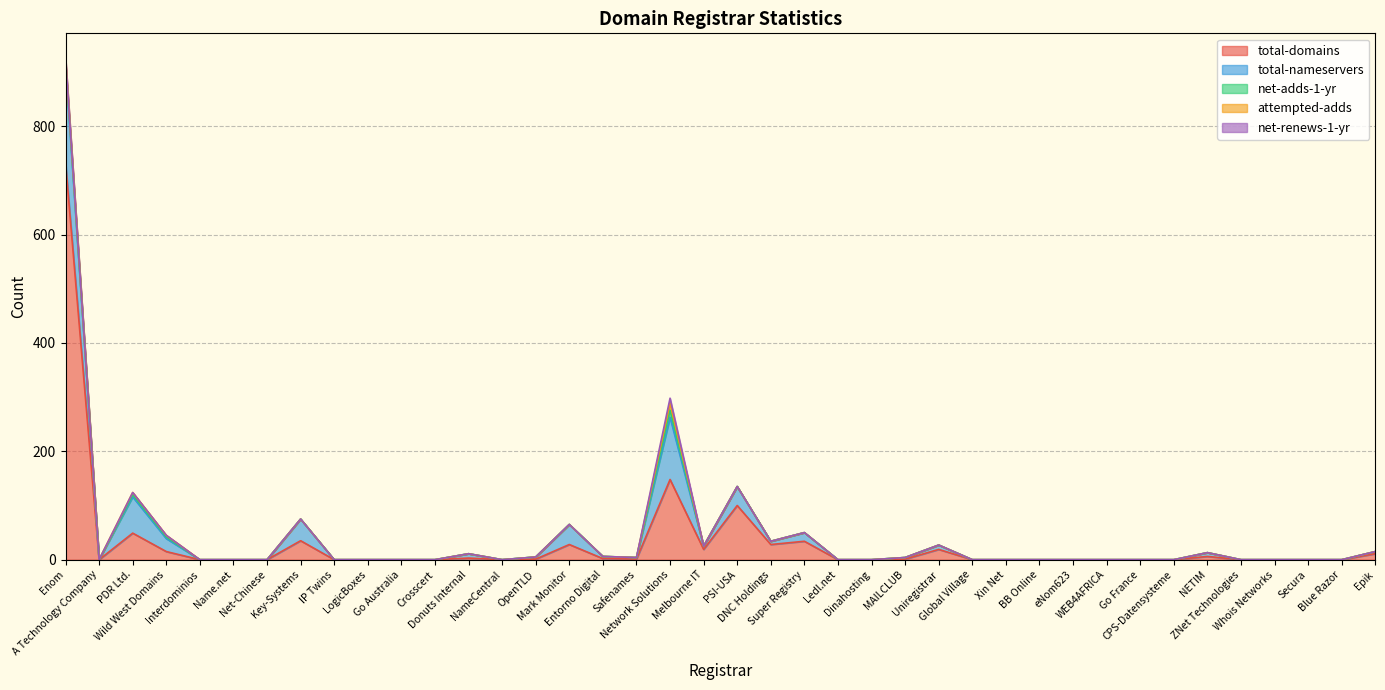

Which category has the highest value across all series?

Enom